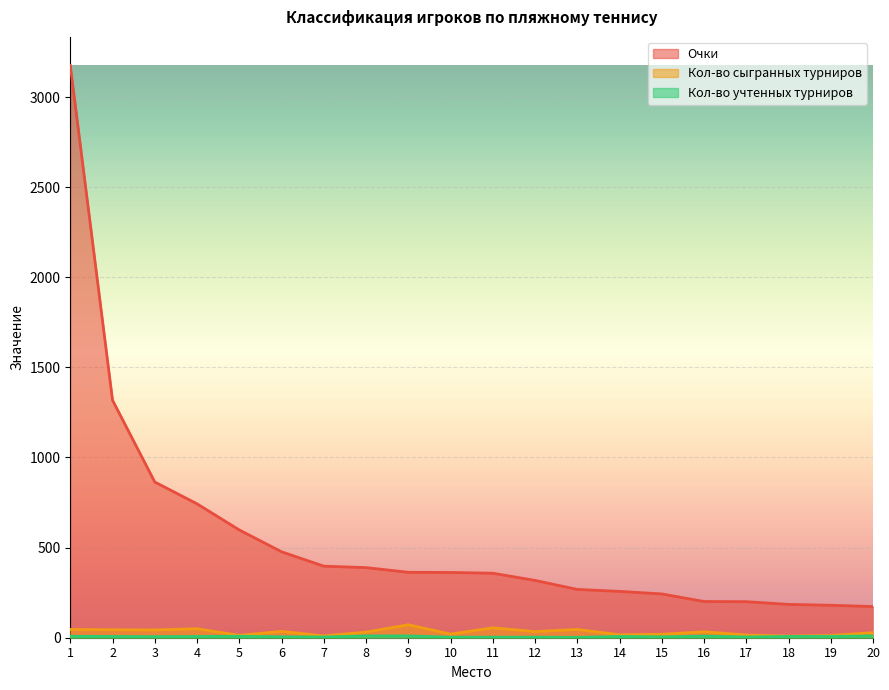

Where is the first local maximum for Кол-во сыгранных турниров?

4